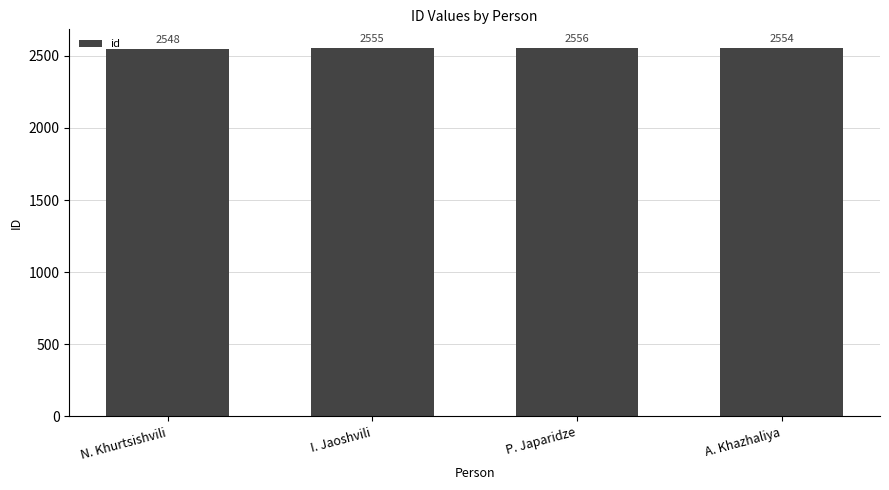

What is the difference between the second highest and minimum values?

7